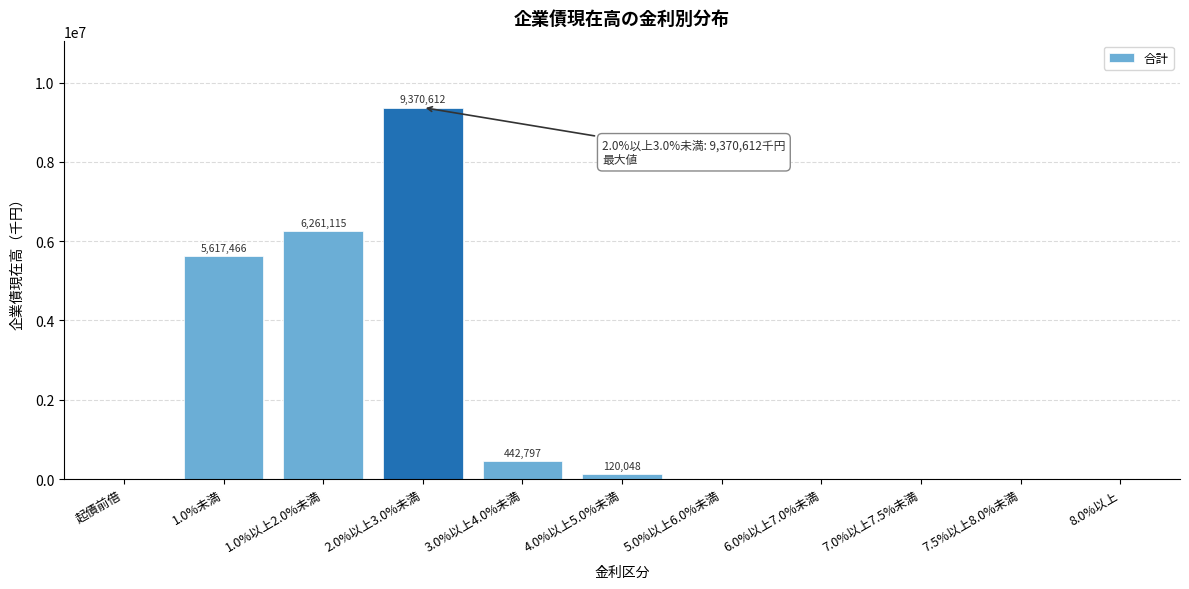

Reading left to right, what are all the values shown in this chart?

起債前借=0	1.0%未満=5617466	1.0%以上2.0%未満=6261115	2.0%以上3.0%未満=9370612	3.0%以上4.0%未満=442797	4.0%以上5.0%未満=120048	5.0%以上6.0%未満=0	6.0%以上7.0%未満=0	7.0%以上7.5%未満=0	7.5%以上8.0%未満=0	8.0%以上=0